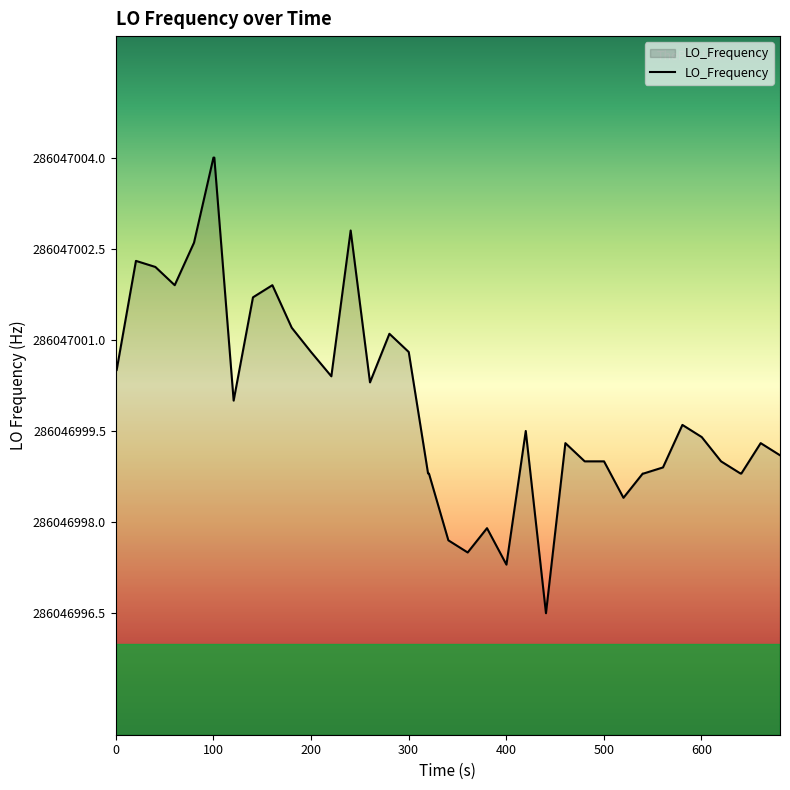

What is the label of the 3rd point from the left?

200